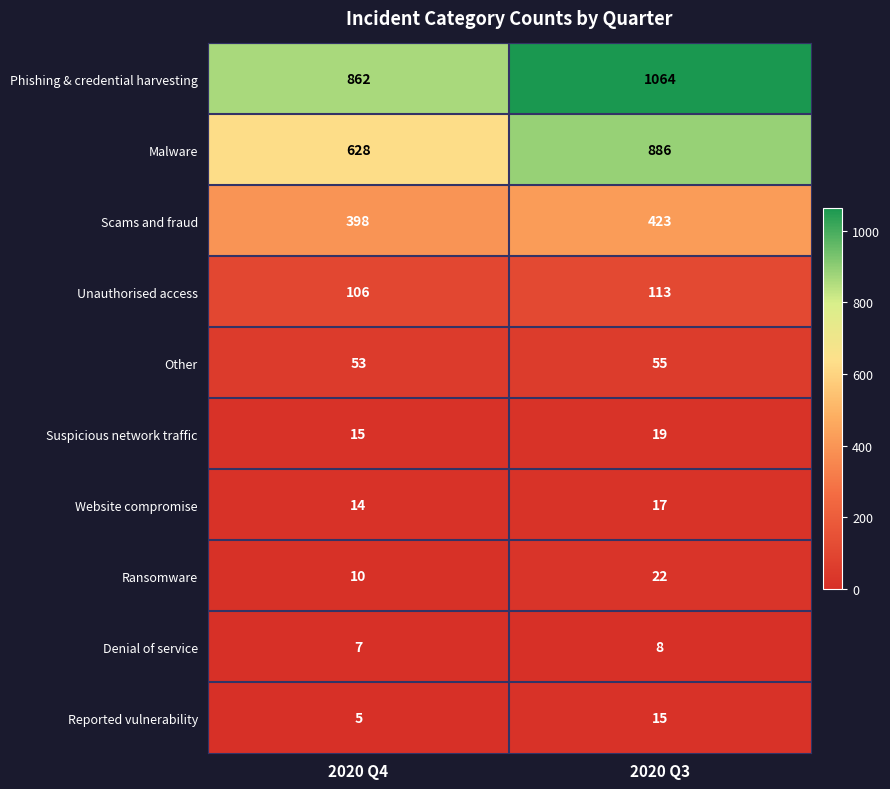

What is the smallest value displayed?

5